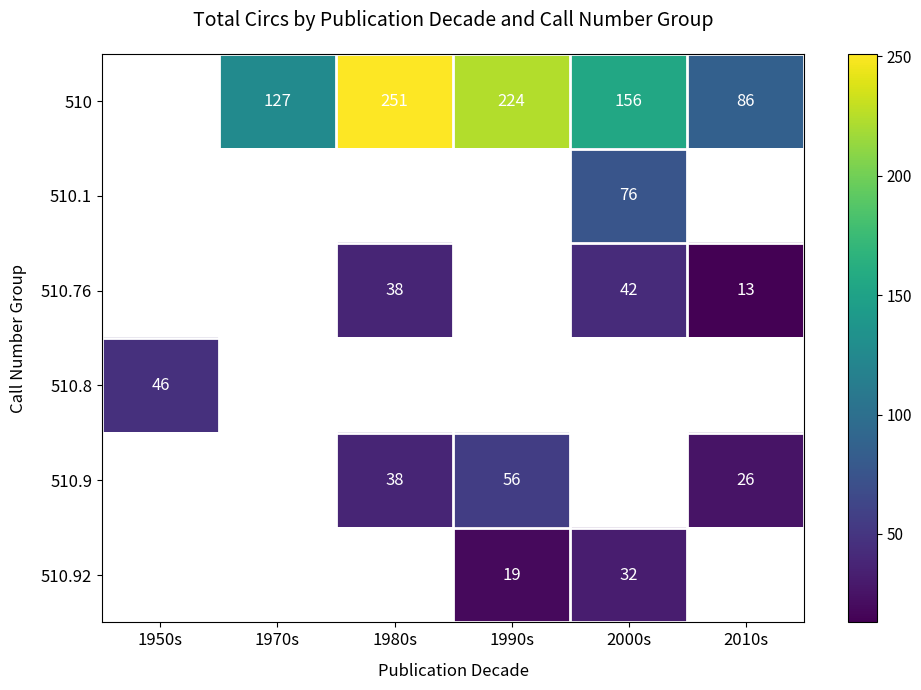

True or false: 510 has a value of 421 at 1980s.

False